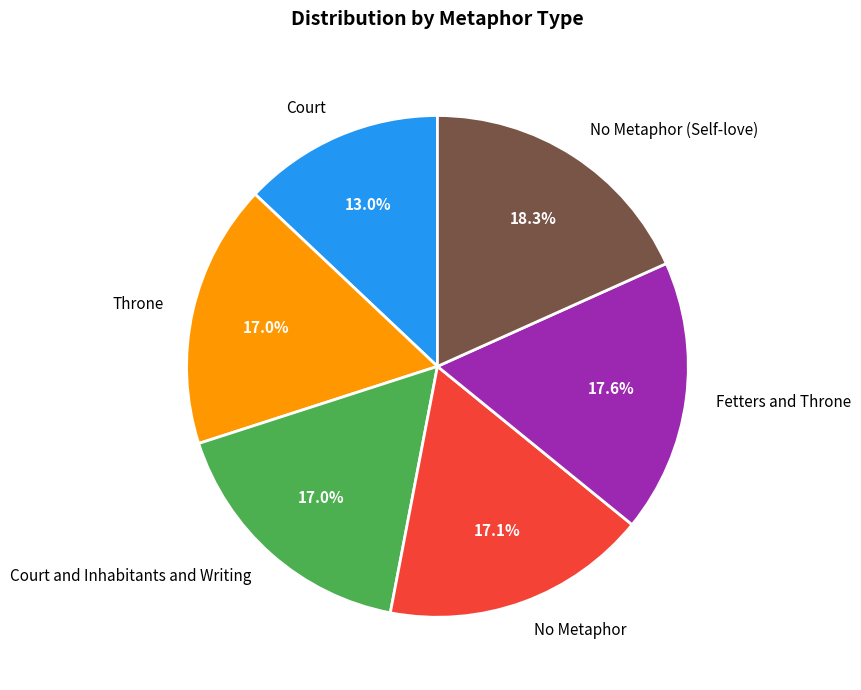

To the nearest percent, what is the average slice percentage?

17%